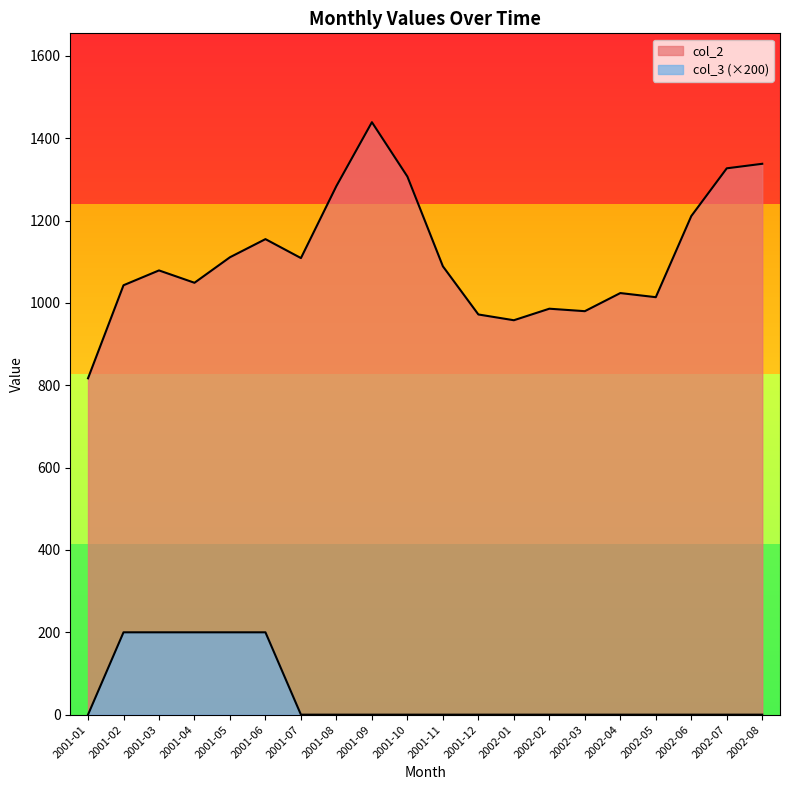

Which series has the widest spread of values?

col_2